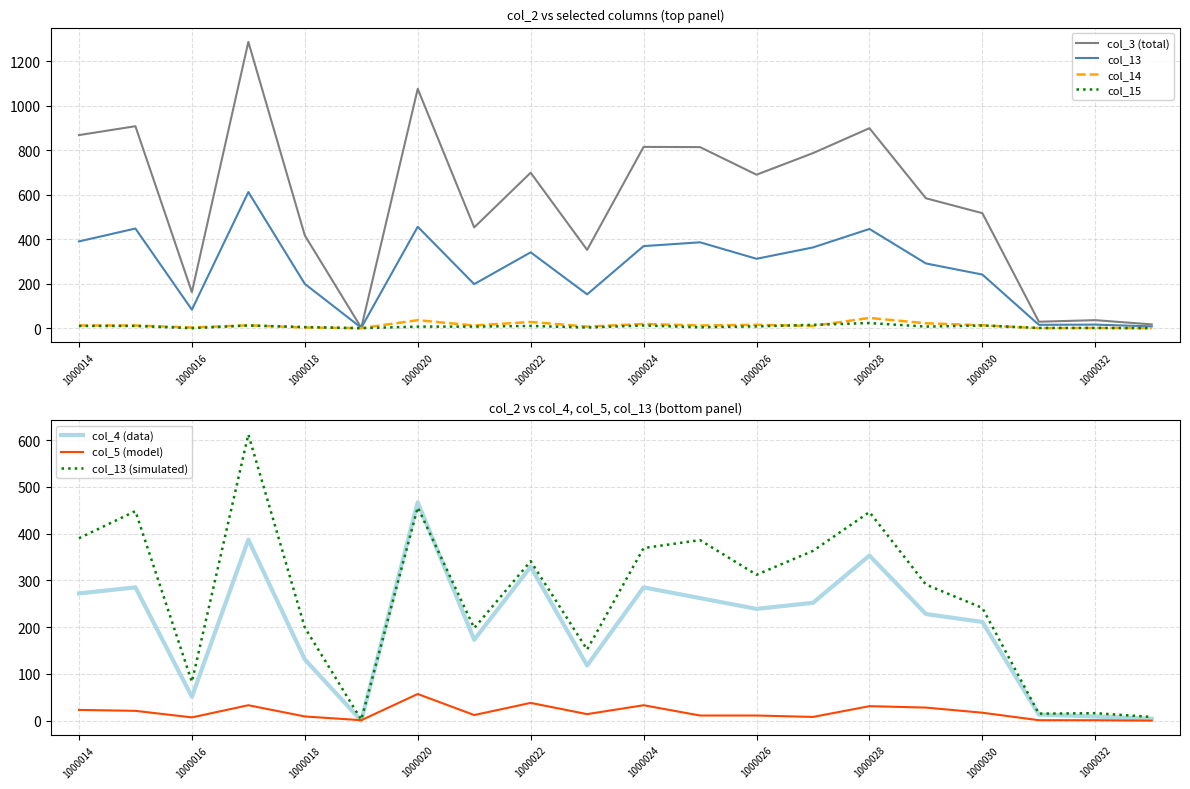

Reading left to right, transcribe all the data shown in this chart.

col_3 (total): 868	908	162	1287	417	2	1076	453	699	352	815	814	690	787	899	584	517	29	36	17
col_14 (val14): 12	12	3	13	3	0	36	12	28	7	19	12	15	10	46	22	13	0	1	0
col_15 (val15): 10	10	0	12	5	0	7	7	10	3	12	4	8	15	23	7	12	1	1	0
col_5 (val5): 23	21	7	33	9	1	57	12	38	14	33	11	11	8	31	28	17	1	1	0
col_4 (val4): 272	285	51	387	131	0	467	173	329	118	285	262	239	252	353	228	211	13	9	4
col_13 (val13): 390	448	83	612	199	2	456	198	341	152	369	386	312	363	446	291	241	15	16	8